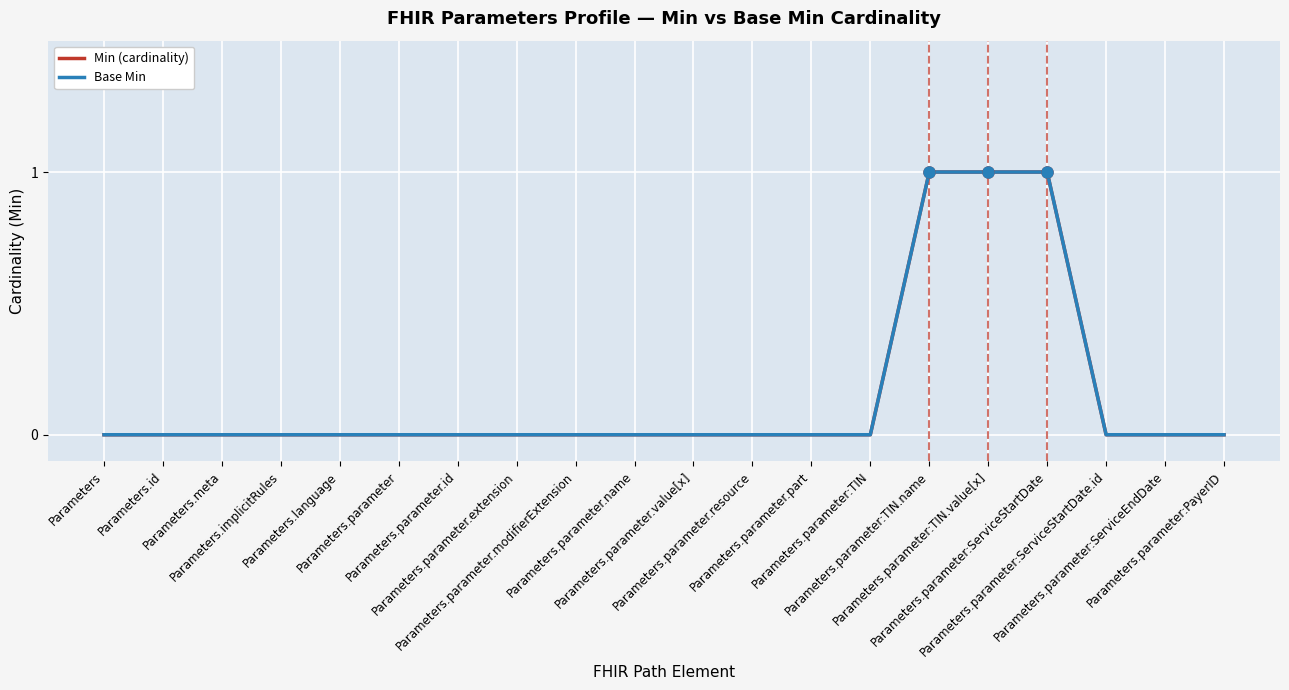

True or false: Base Min and Min (cardinality) cross at least once.

False